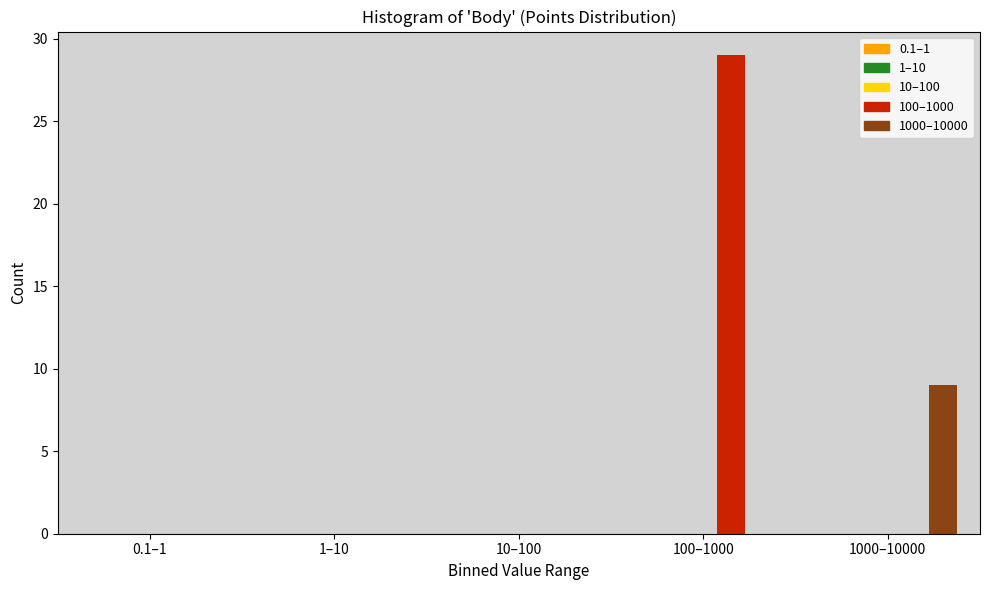

The 1000–10000 series shows 4 at 1000–10000. True or false?

False